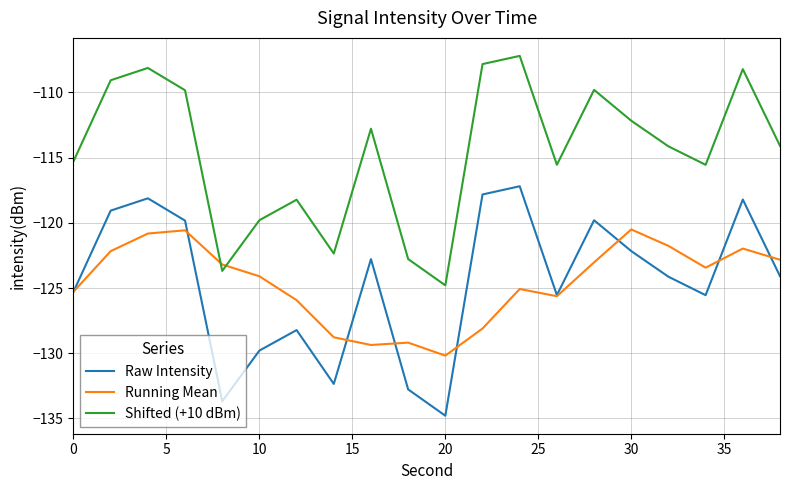

Does the chart have visible grid lines?

Yes